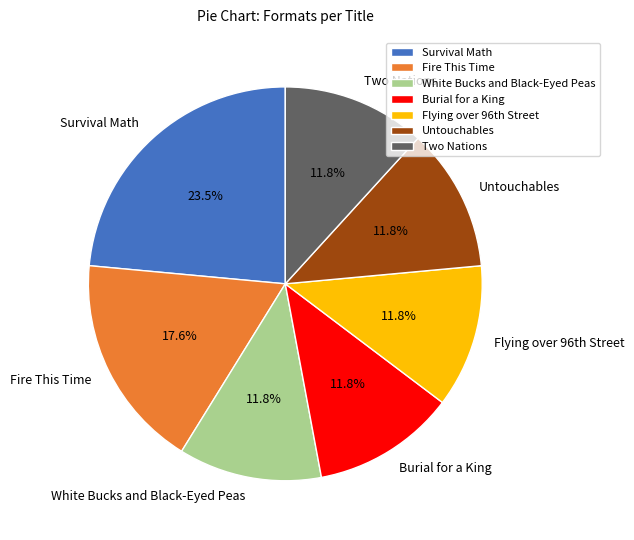

Is there a majority slice in this chart?

No